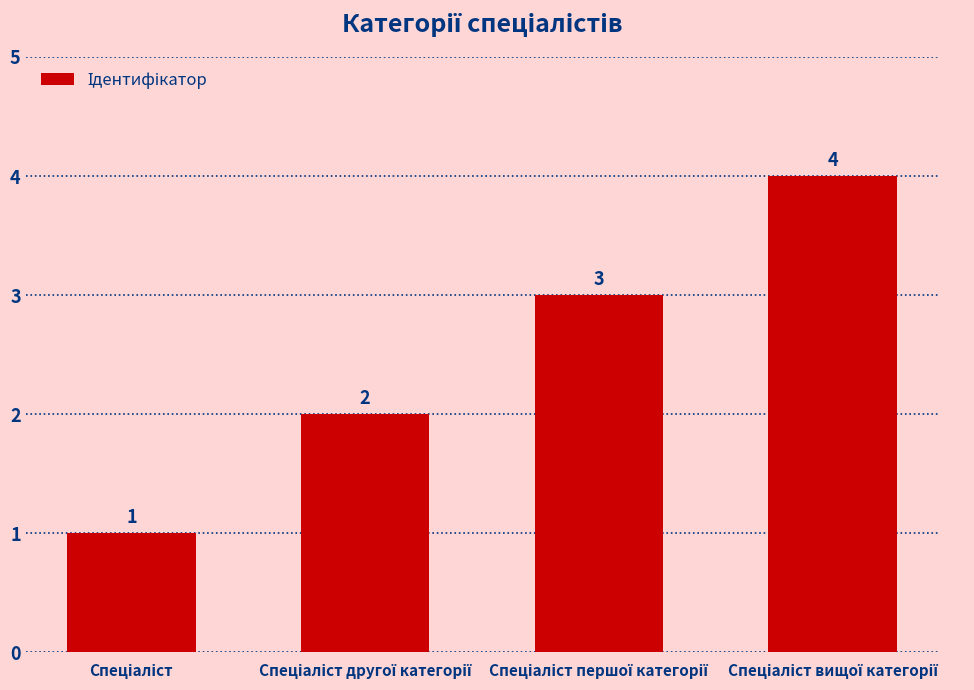

What is the minimum value shown in the chart?

1